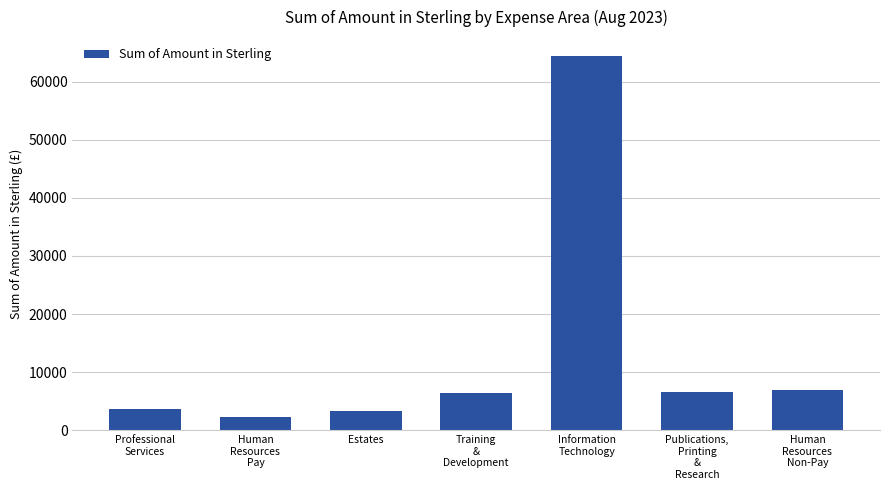

True or false: the data shows 3630.2 at Professional
Services.

True